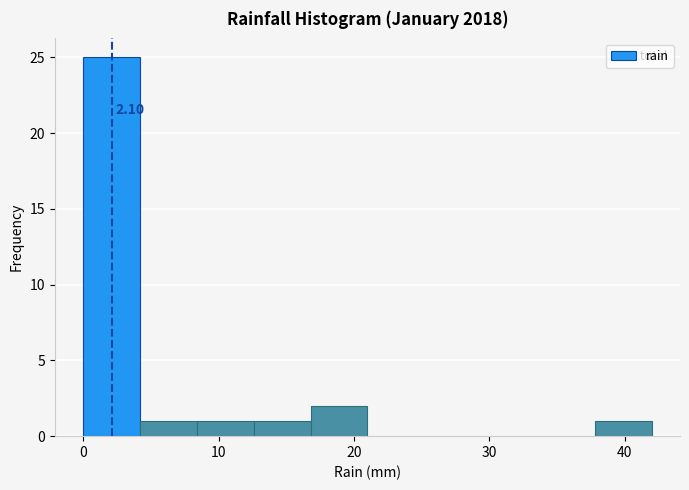

Over which range of the x-axis is the bar tallest?

0.0 to 4.2